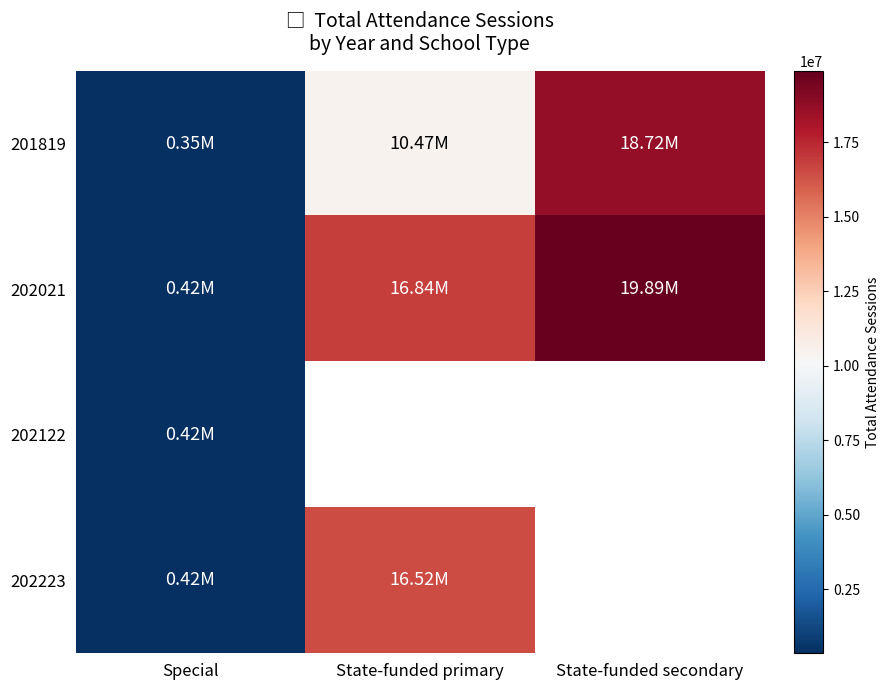

What is the difference between the maximum and second lowest values in the 202021 series?

3044549.0